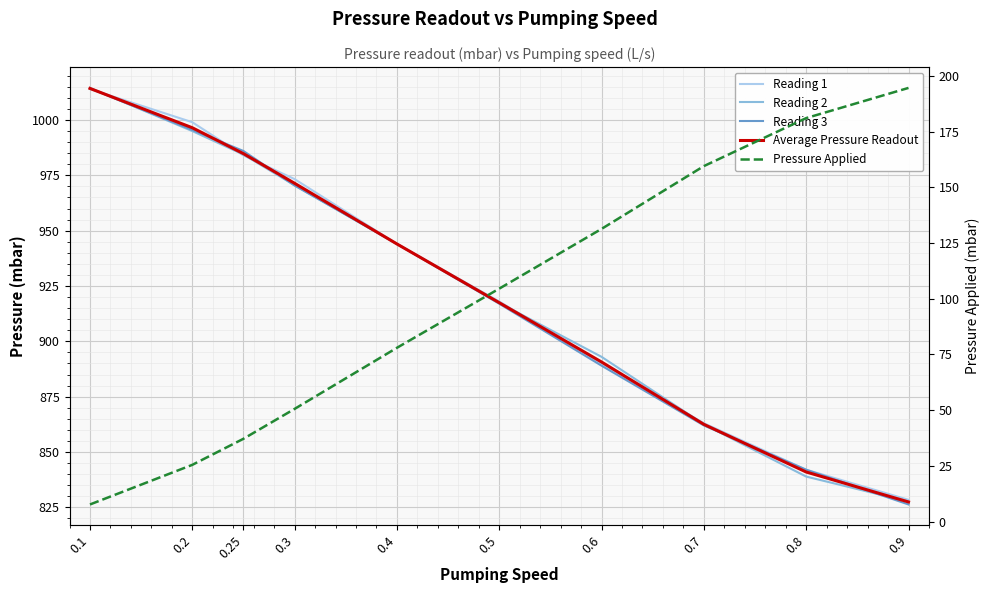

At which label does Average Pressure Readout reach its minimum?

0.9